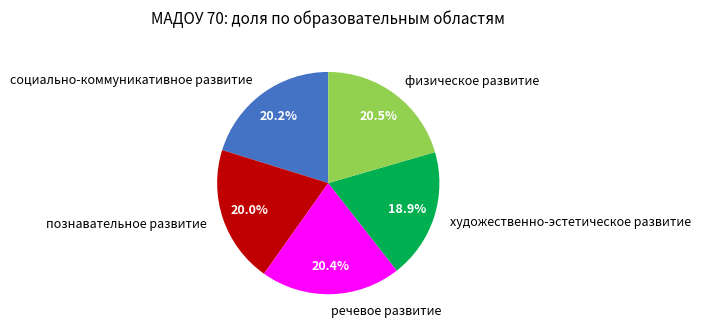

Which slice is the smallest?

художественно-эстетическое развитие